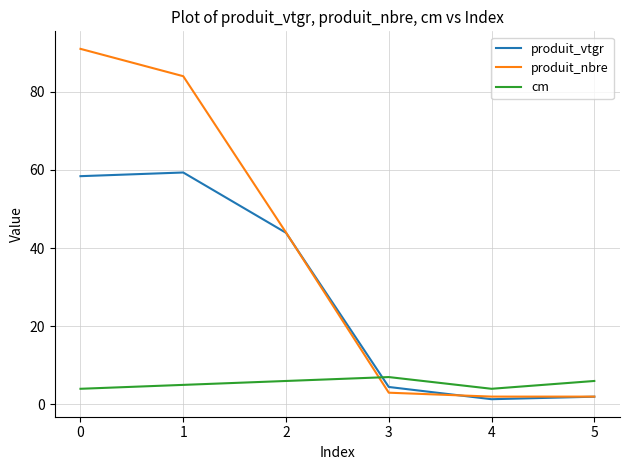

How many lines are shown in the chart?

3